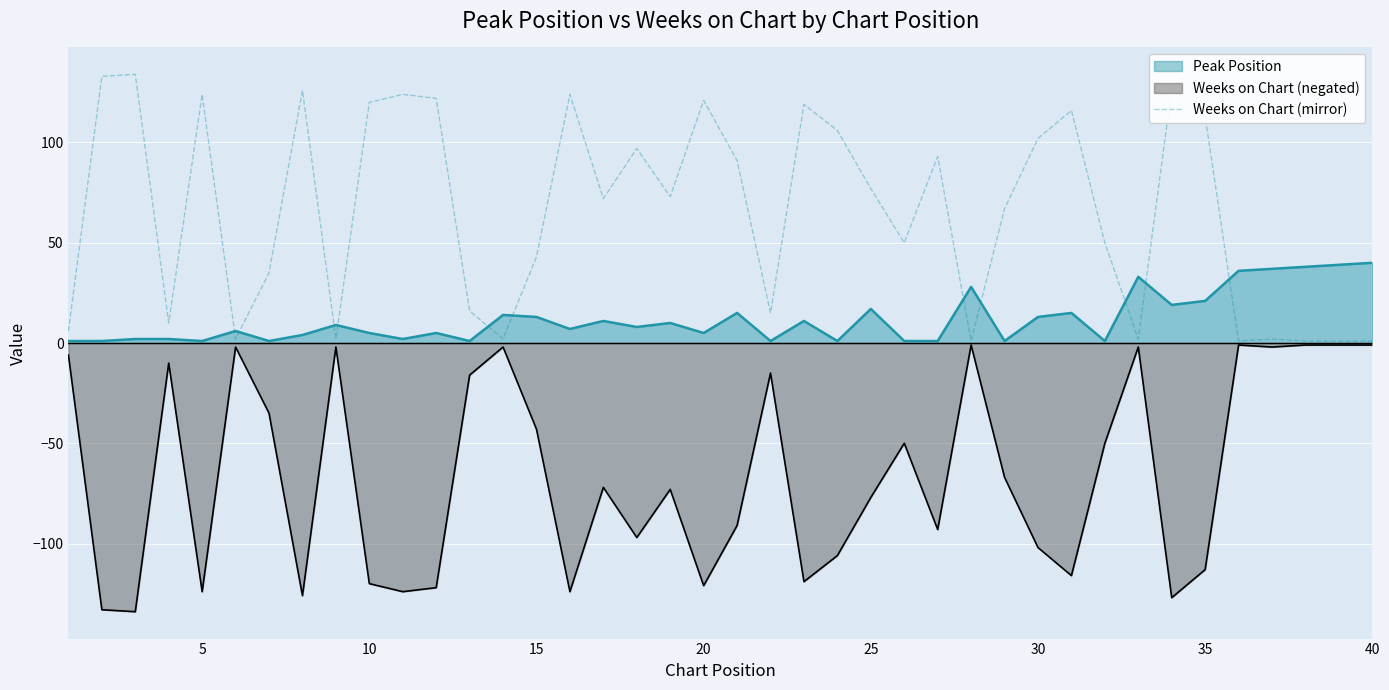

Rank the series by their average value, from highest to lowest.

Weeks on Chart (mirror), Peak Position, Weeks on Chart (negated)